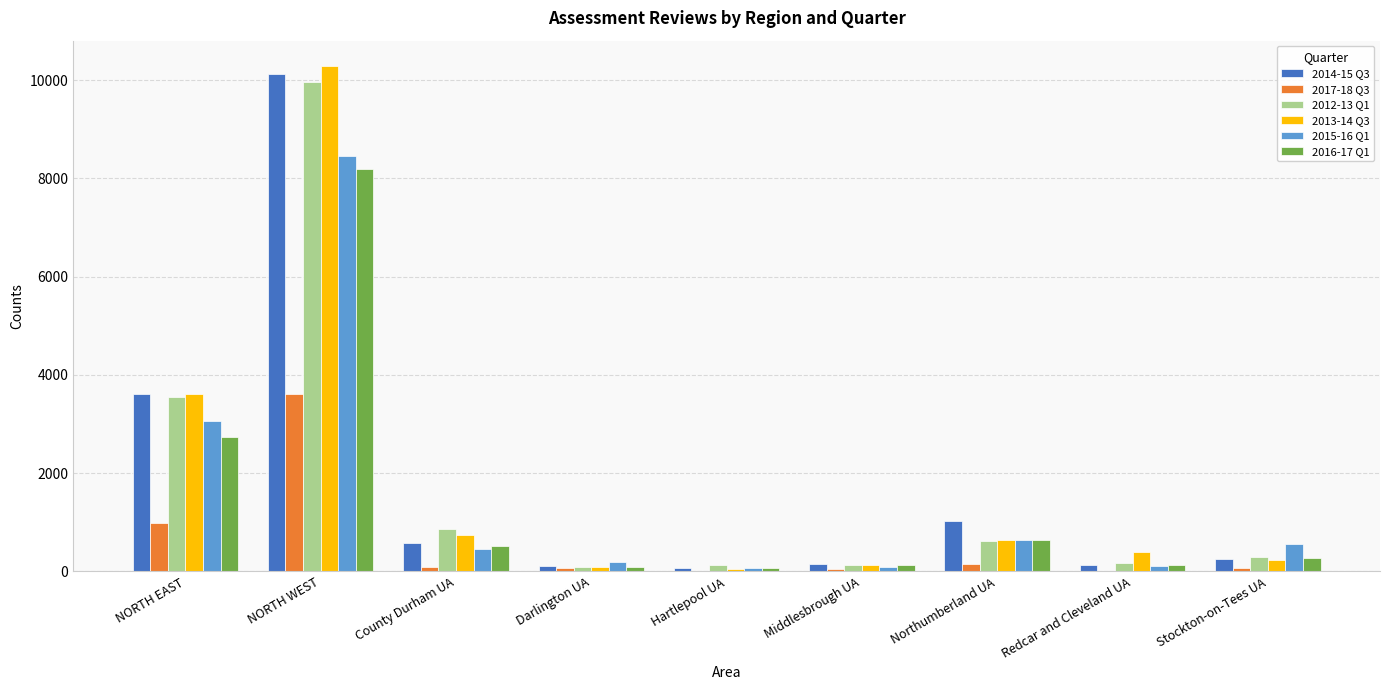

At which category does the chart reach its peak across all series?

NORTH WEST